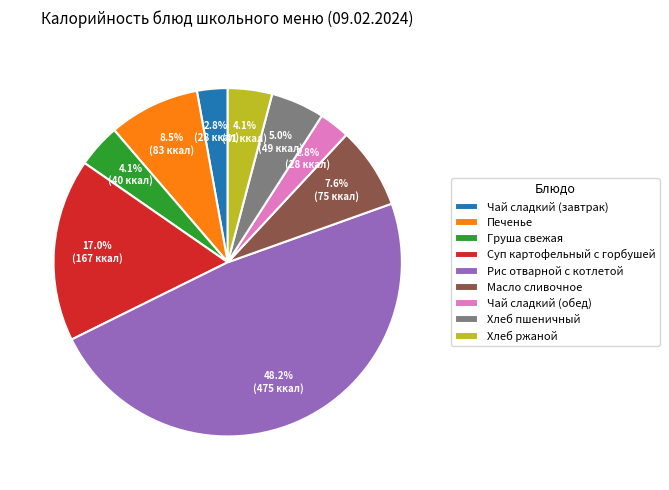

What percentage is NOT represented by Печенье?

91.5%